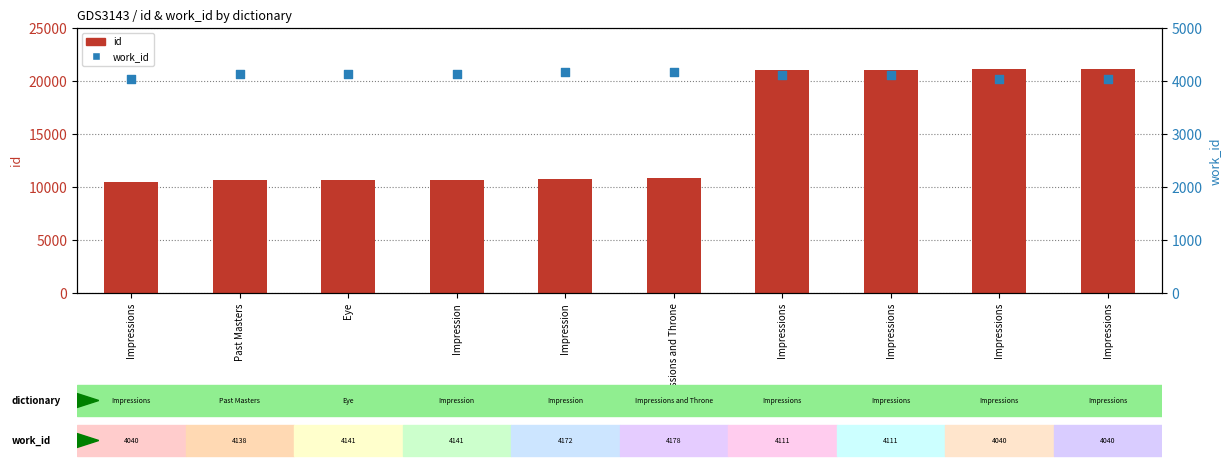

What are all the series names shown in the legend?

id, work_id